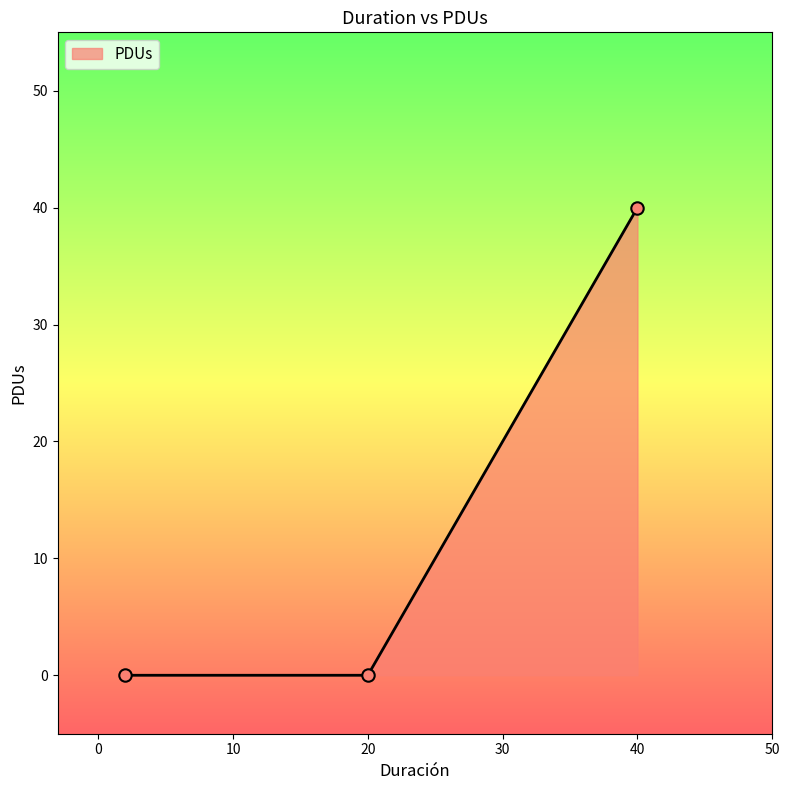

Between 40 and 40, which is larger?

40